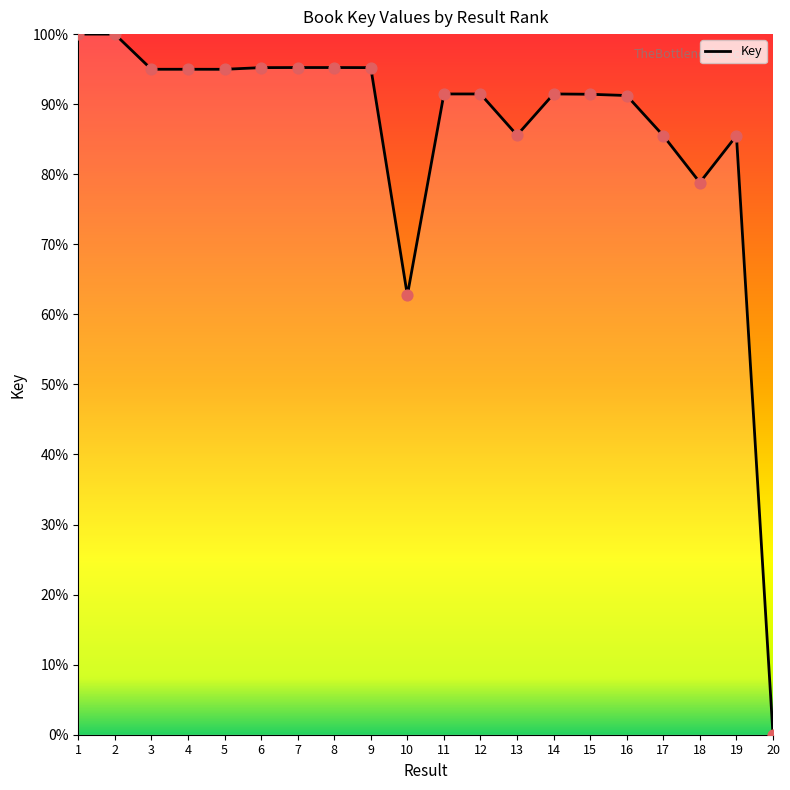

Approximately how many times larger is the value at 5 compared to 16?

1.0